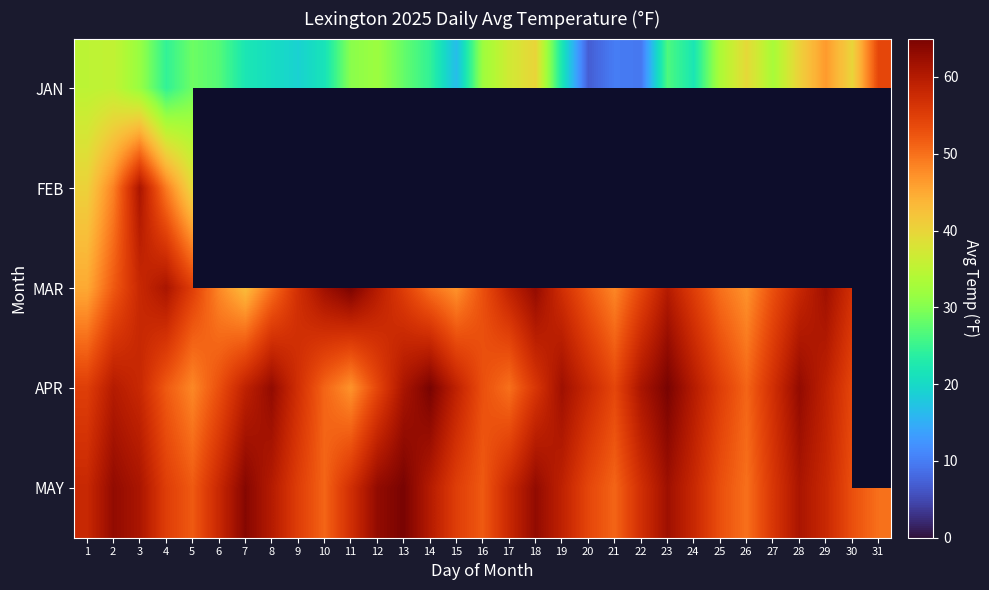

Where does the JAN series first go above 28?

1